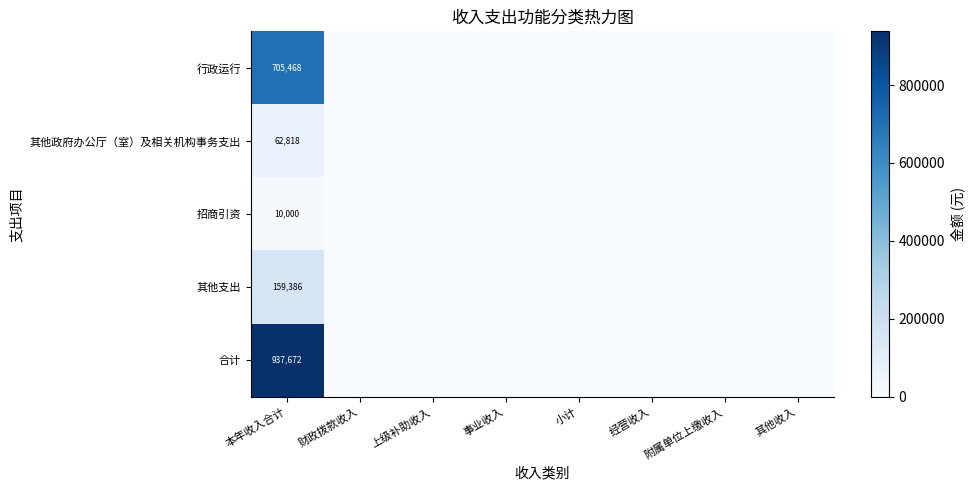

What is the total value across all series at 本年收入合计?

1875344